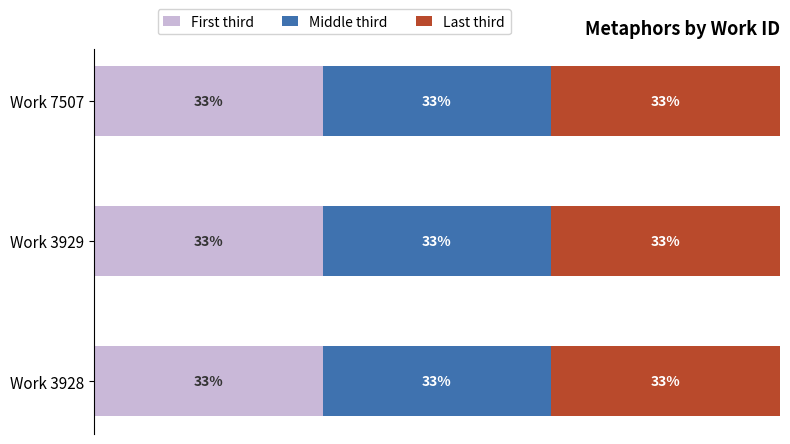

Is it true that Last ID equals 17773 at 3928?

False